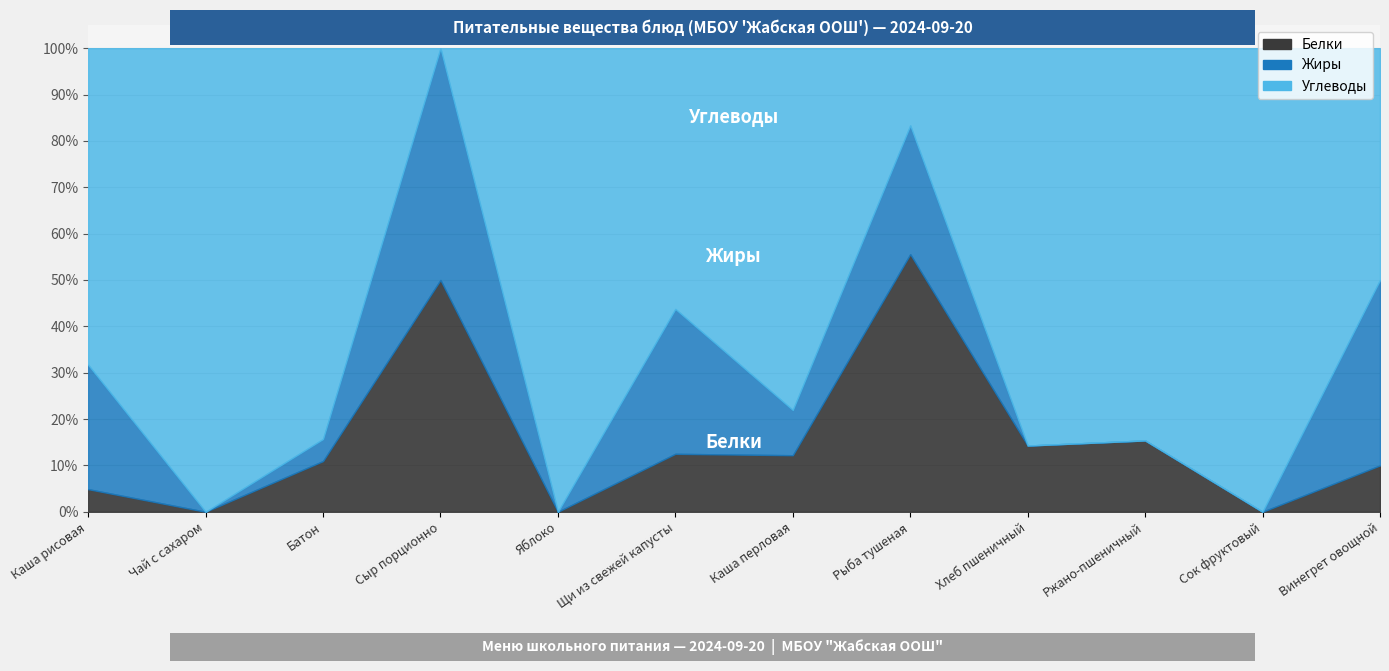

Which series has the largest total across all categories?

Углеводы